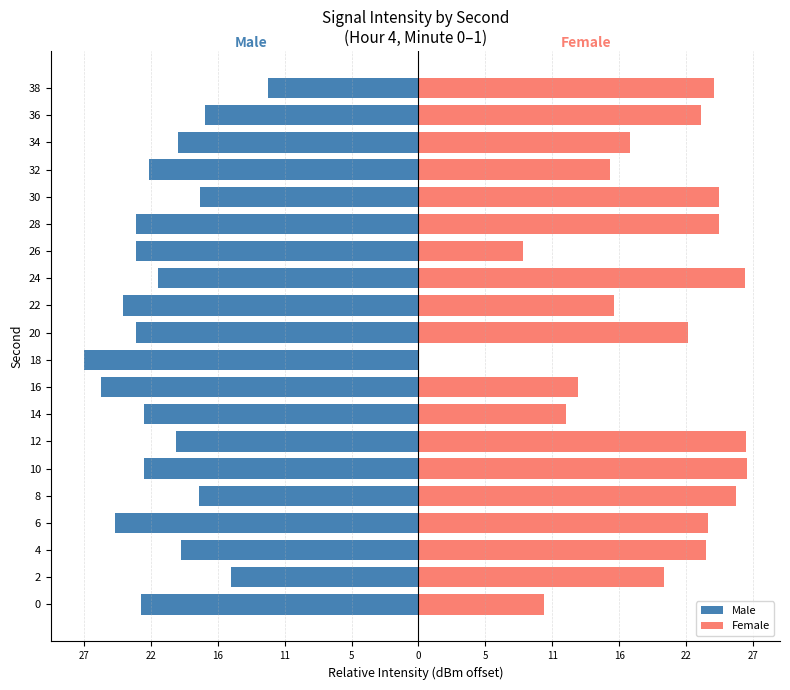

How many distinct data groups are displayed?

2